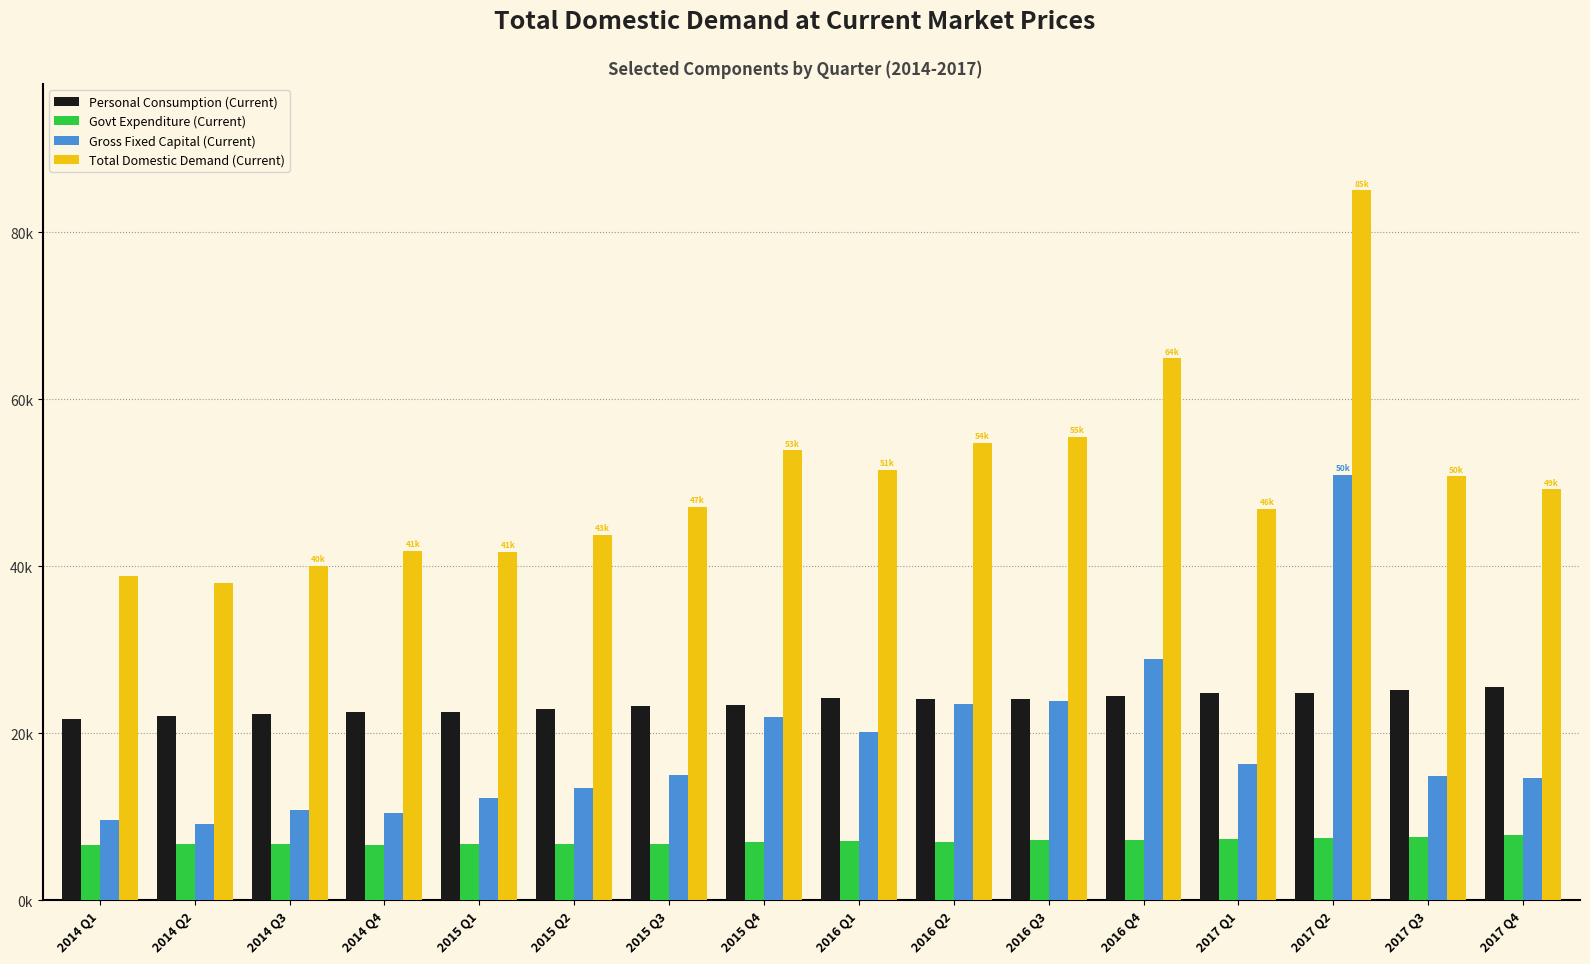

Are the bars horizontal?

No